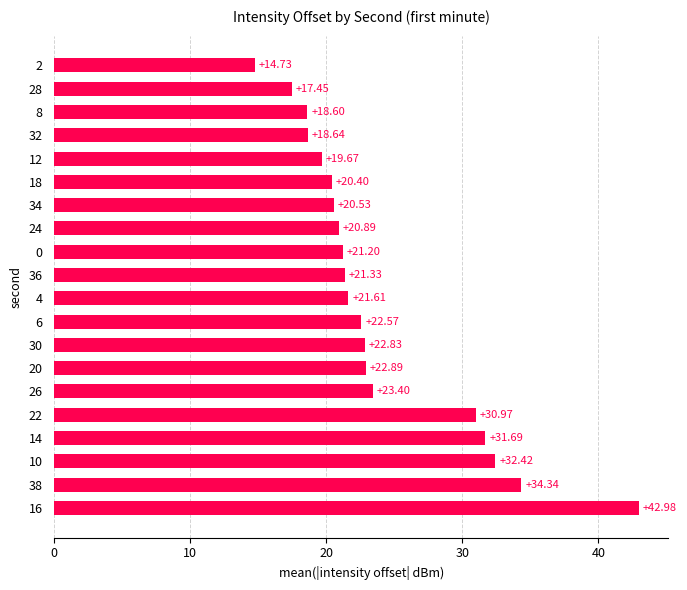

What is the change in value from 36 to 18?

-0.9